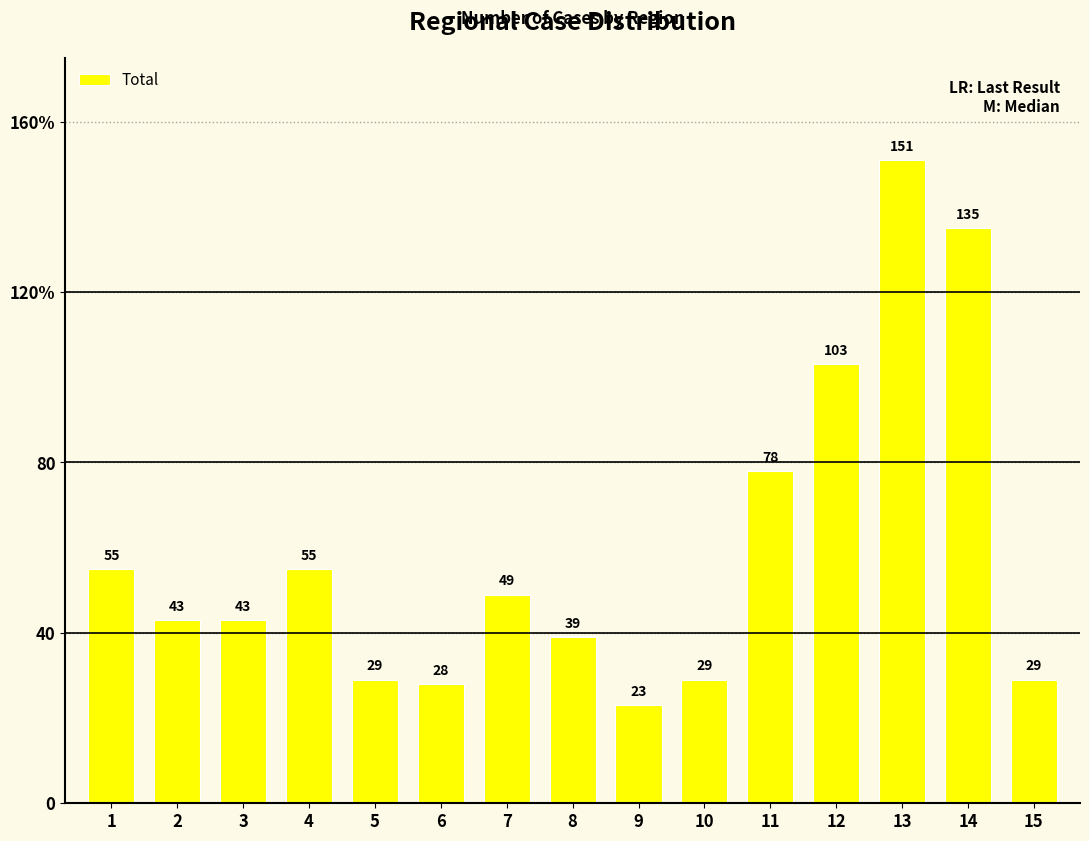

Are the bars horizontal?

No